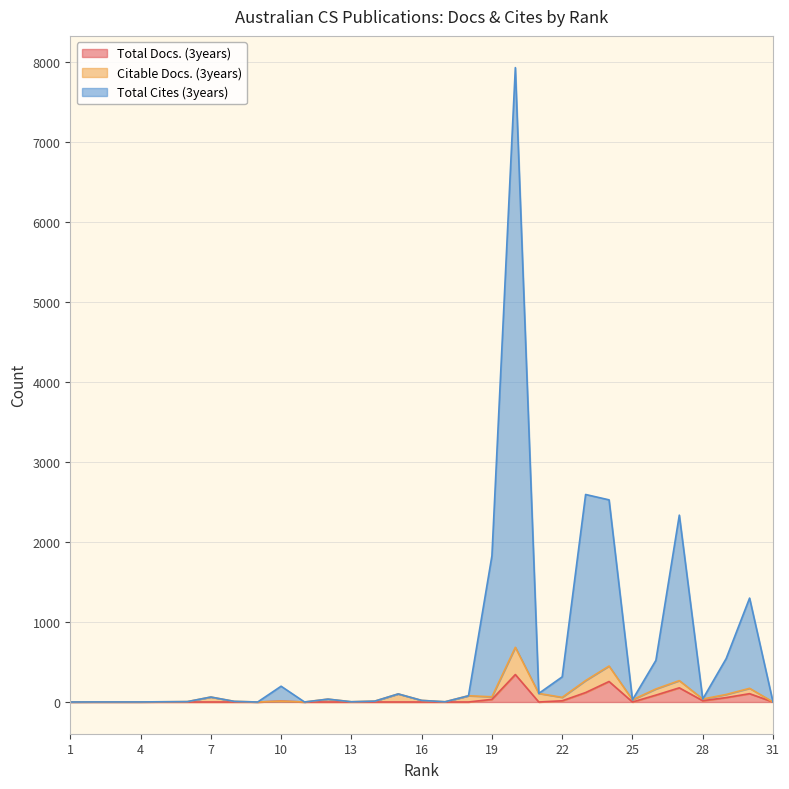

At which category is the sum across all series the highest?

20